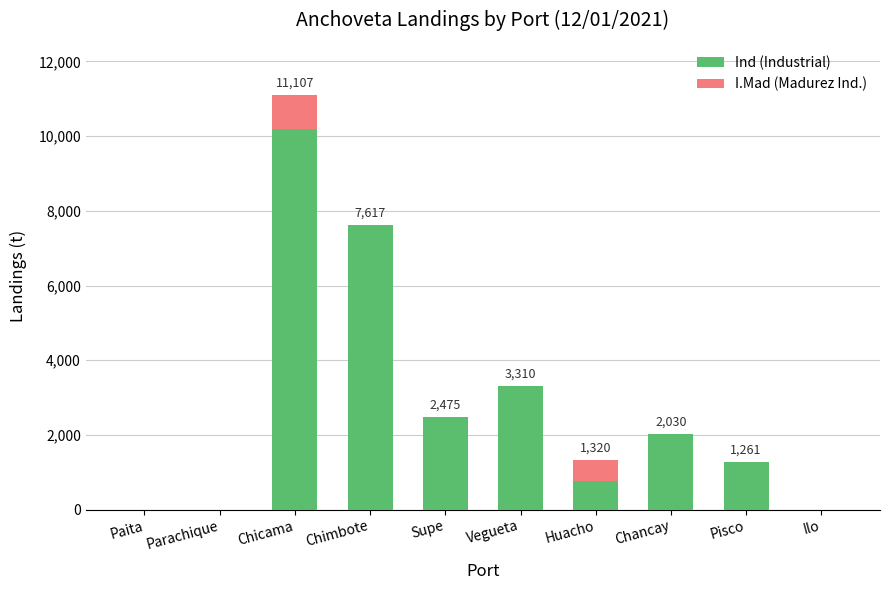

At which category is the sum across all series the highest?

Chicama